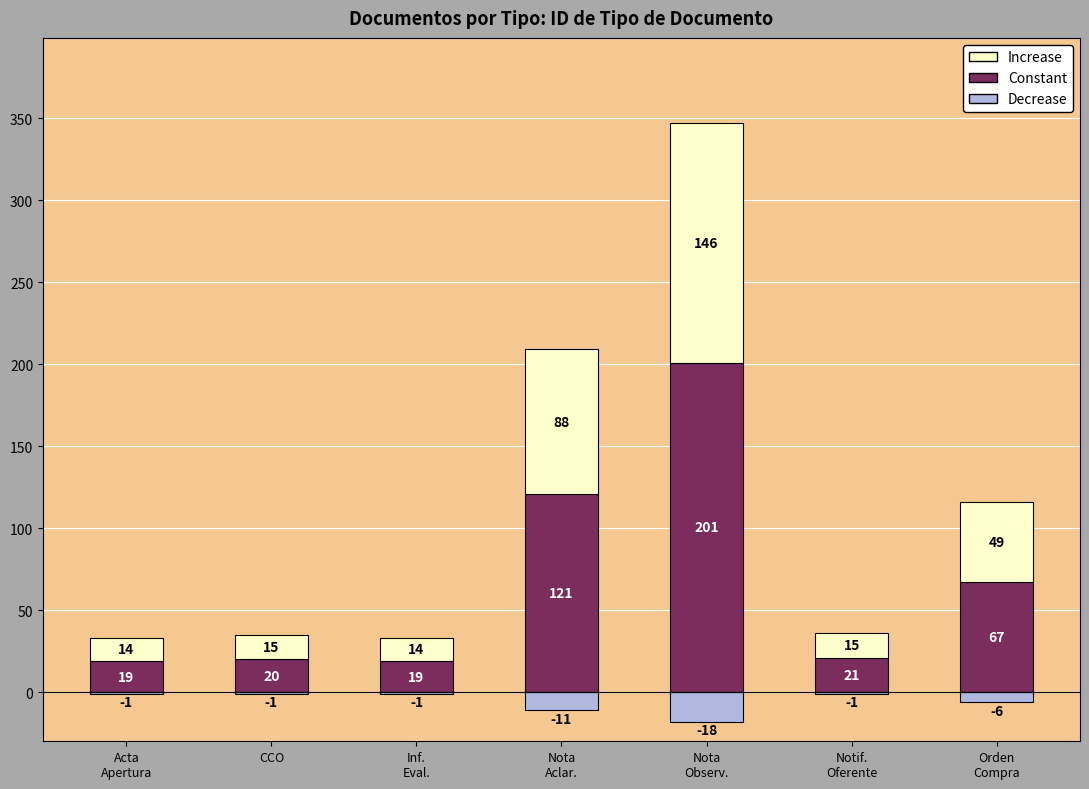

What is the label of the 7th bar from the right?

Acta
Apertura